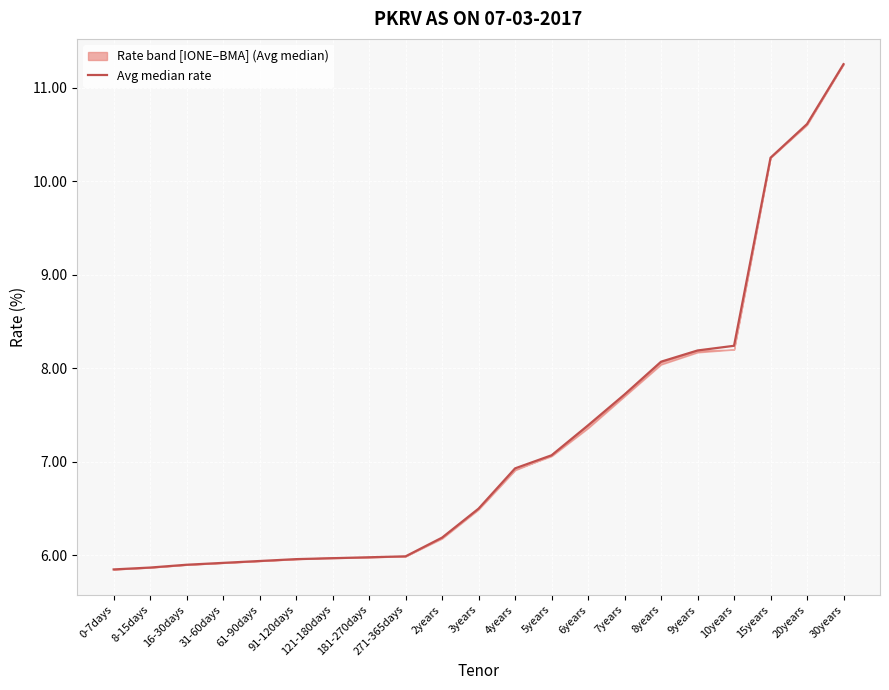

The chart shows a value of 6.0 at 121-180days. True or false?

True